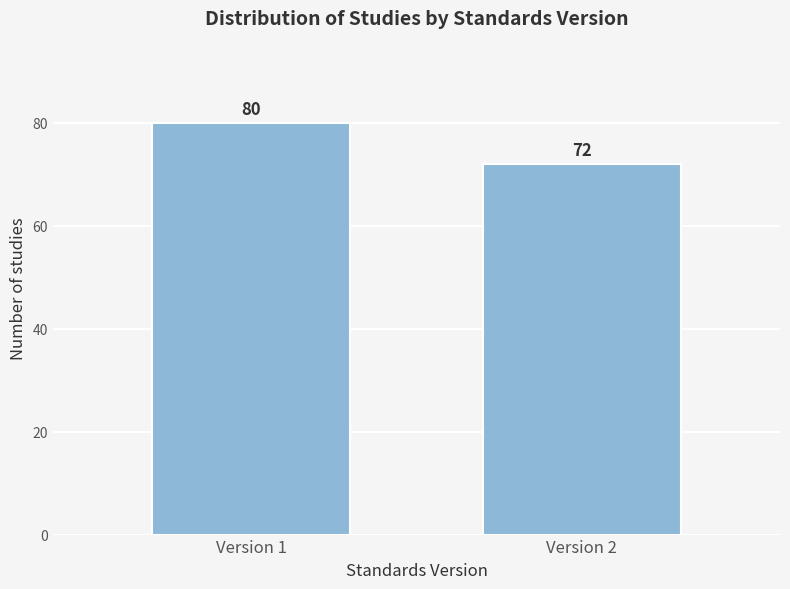

Reading left to right, extract all data points from this chart.

80	72